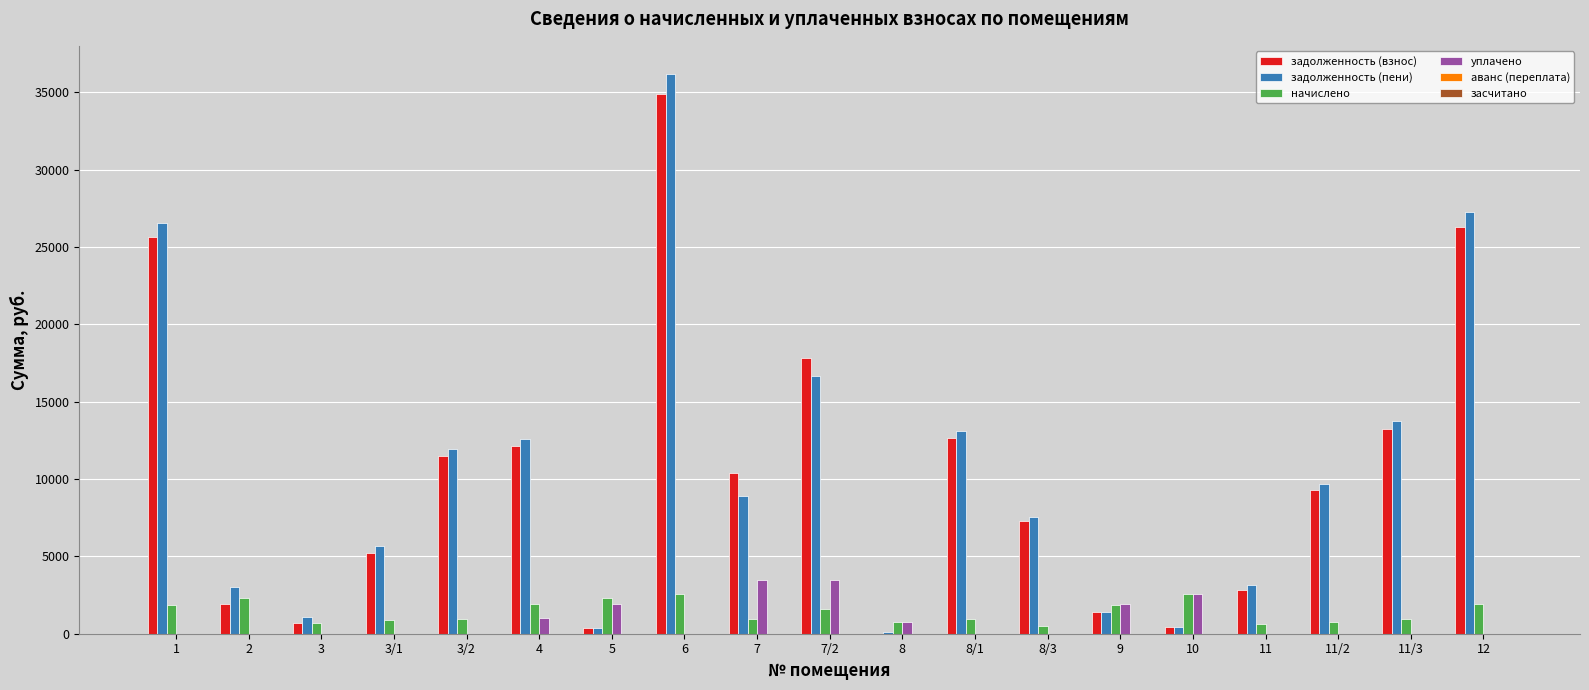

At which category is the sum across all series the highest?

6